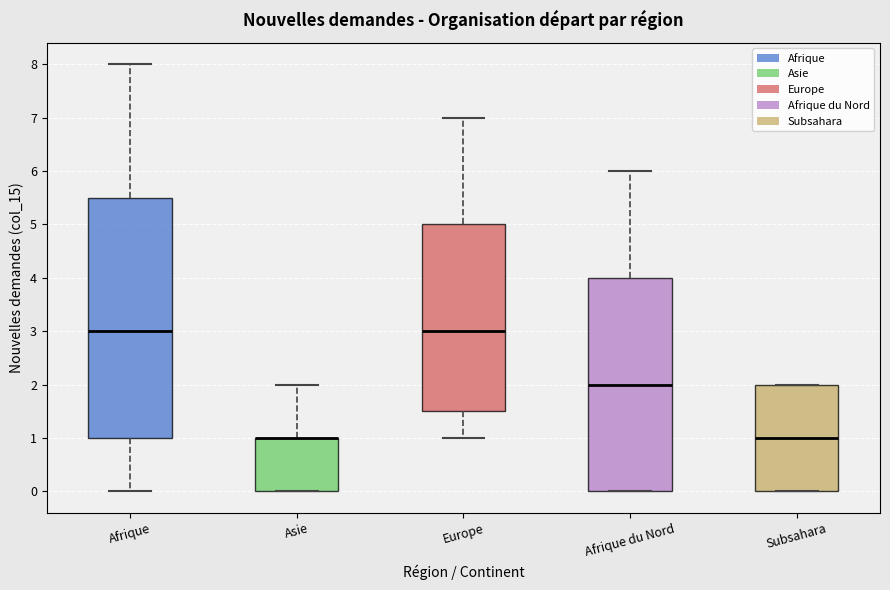

Where does the lower whisker of the box for Afrique end on the y-axis? The values are not printed on the chart, so give them approximately, as read against the axis.

0.0